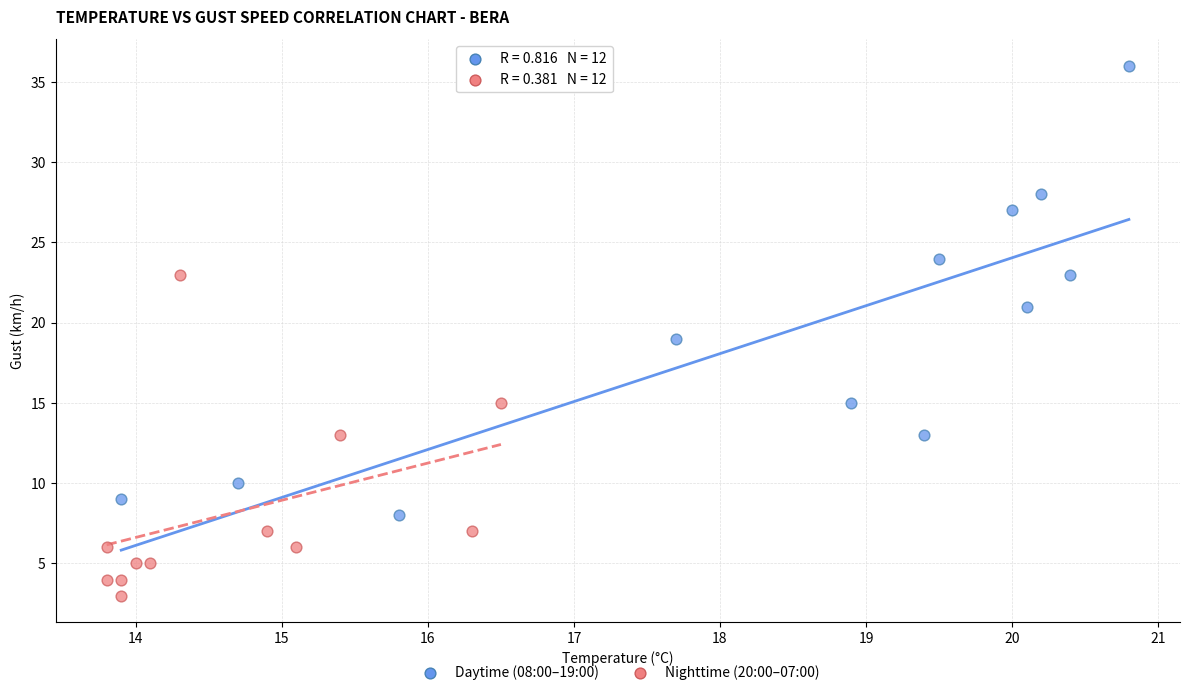

Which series has the widest spread of Y values?

Daytime (08:00–19:00)